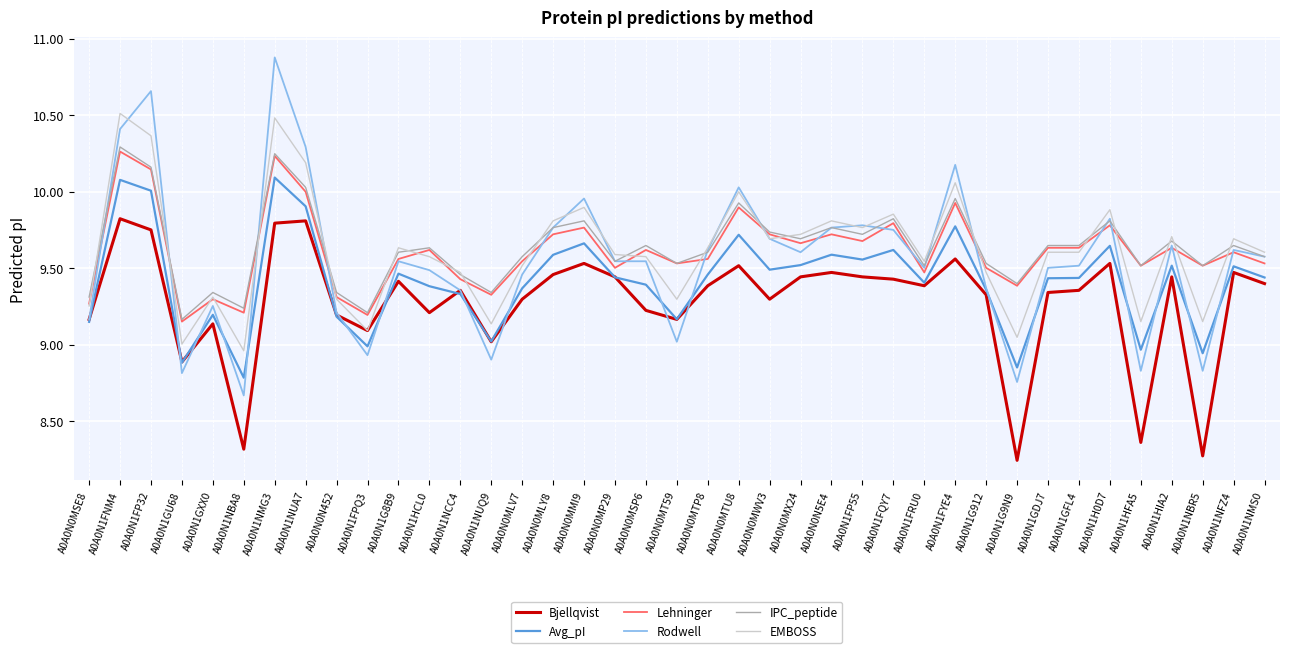

What is the total value across all series at A0A0N1FQY7?

58.3